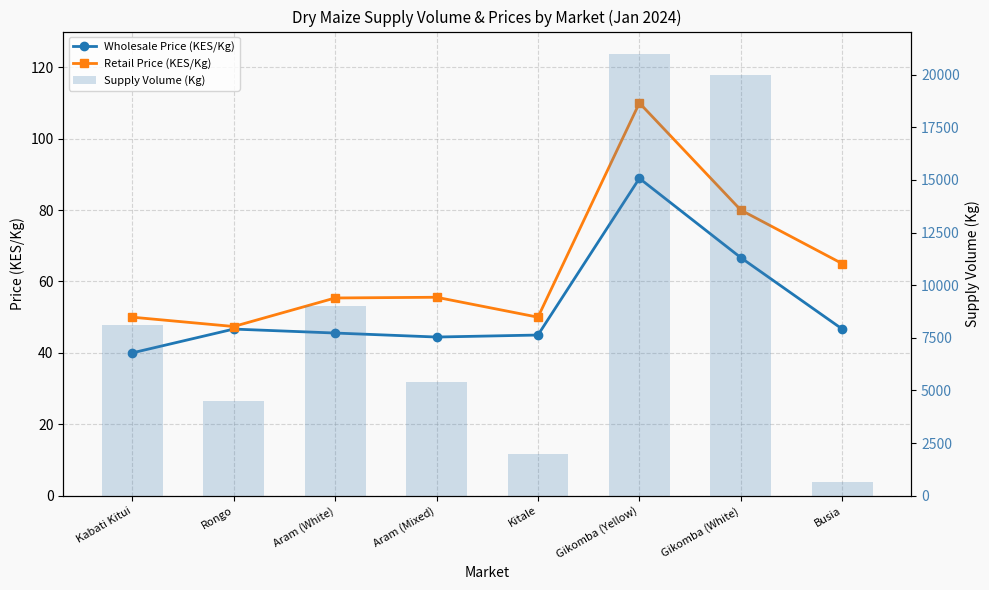

Rank the series at Aram (White) from highest to lowest value.

Supply Volume (Kg), Retail Price (KES/Kg), Wholesale Price (KES/Kg)